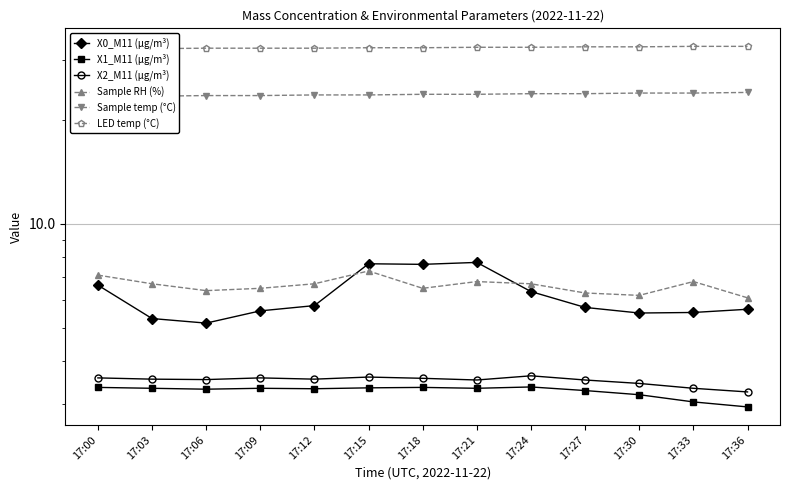

True or false: LED temp (°C) has more than 1 interior local peaks.

False